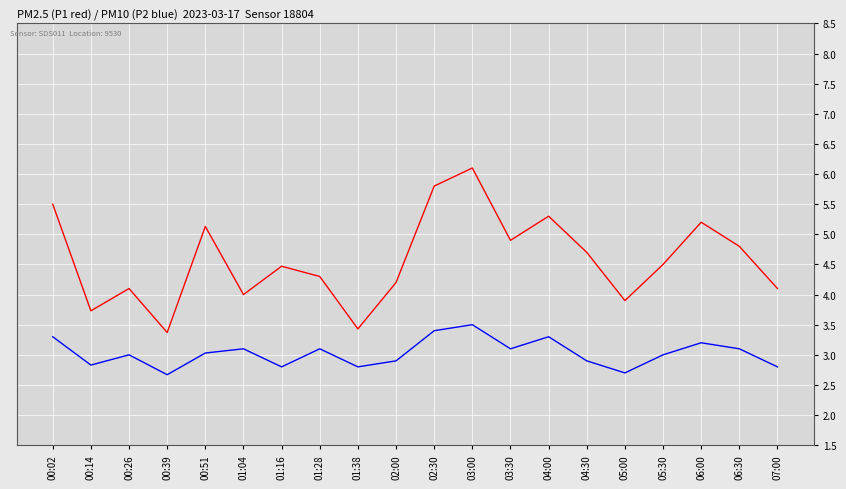

What is the smallest value displayed?

2.7